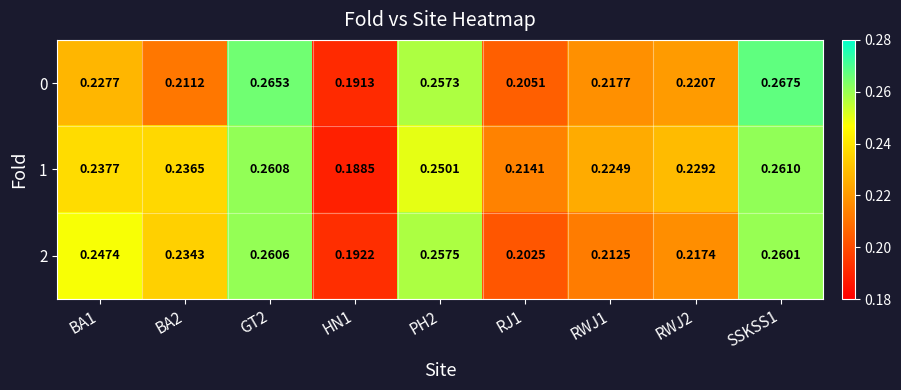

Is the value of 0 at PH2 greater than the value of 2 at RWJ1?

Yes